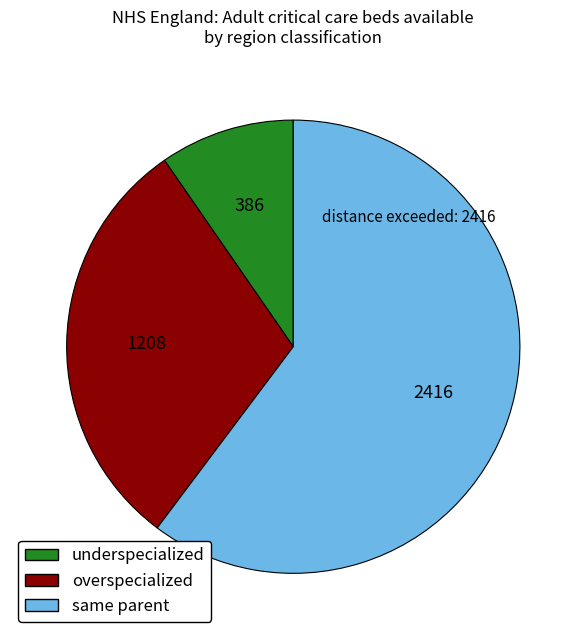

Is there a majority slice in this chart?

Yes